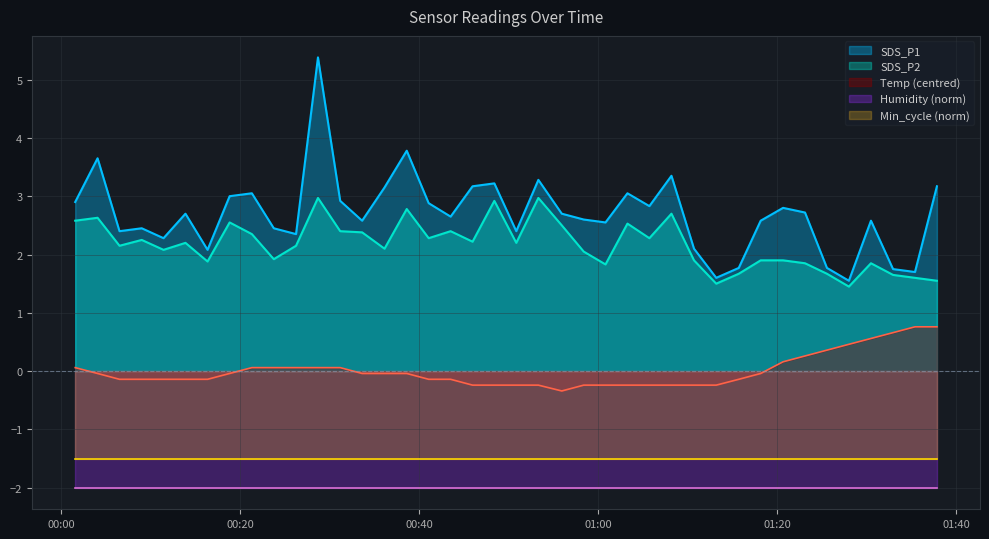

Which series has the largest total across all categories?

SDS_P1